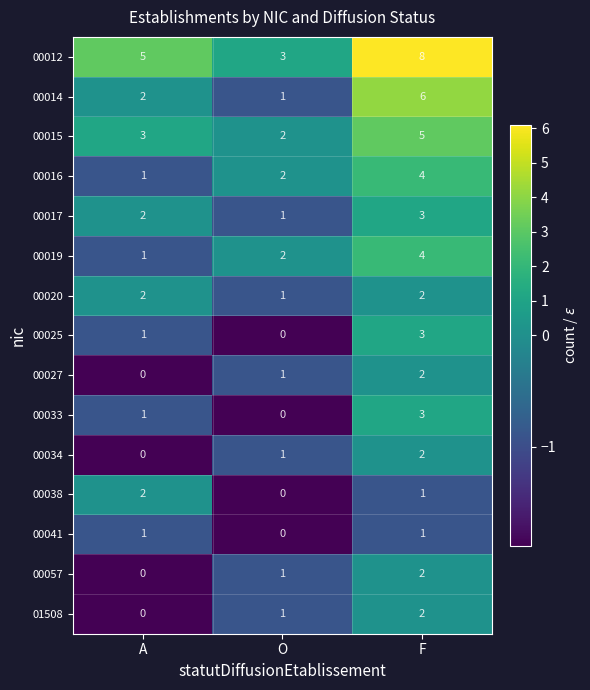

At which label does 00038 reach its minimum?

O